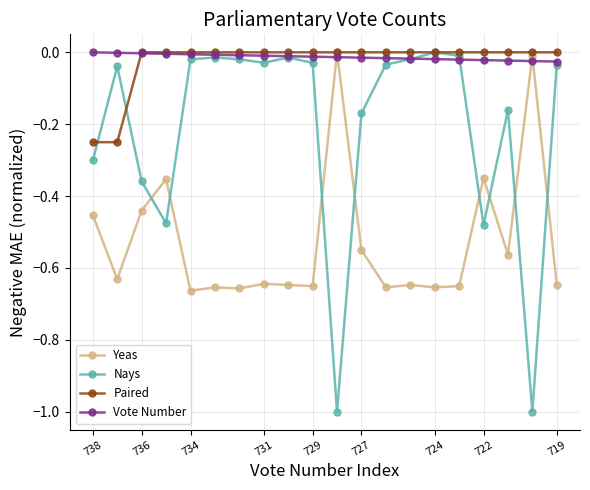

Which series has the largest total across all categories?

Vote Number